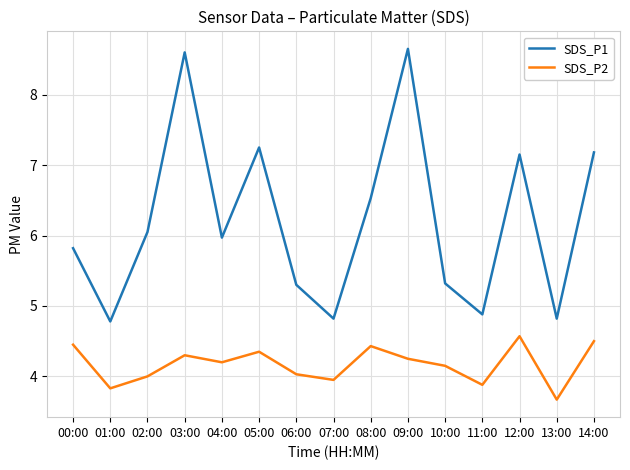

True or false: SDS_P2 has a value of 1.9 at 08:00.

False